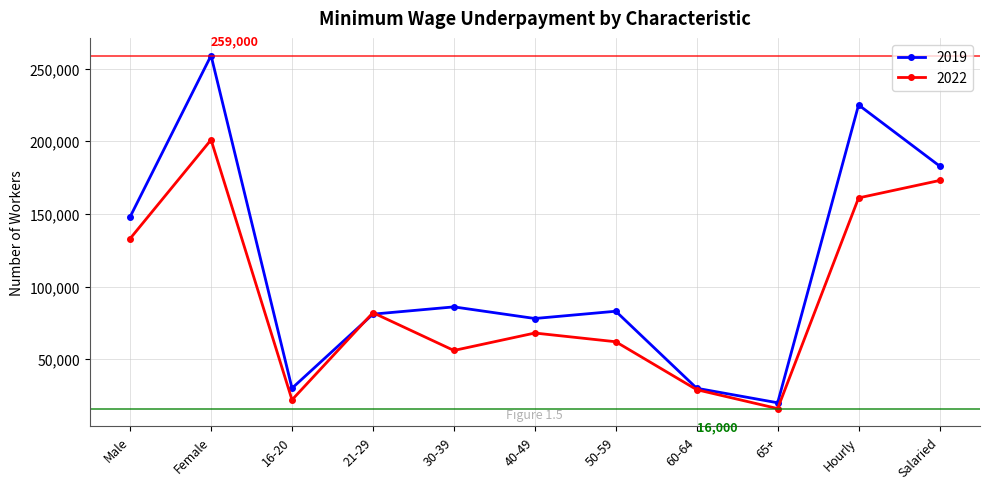

What is the approximate value of 2022 at 60-64?

29000